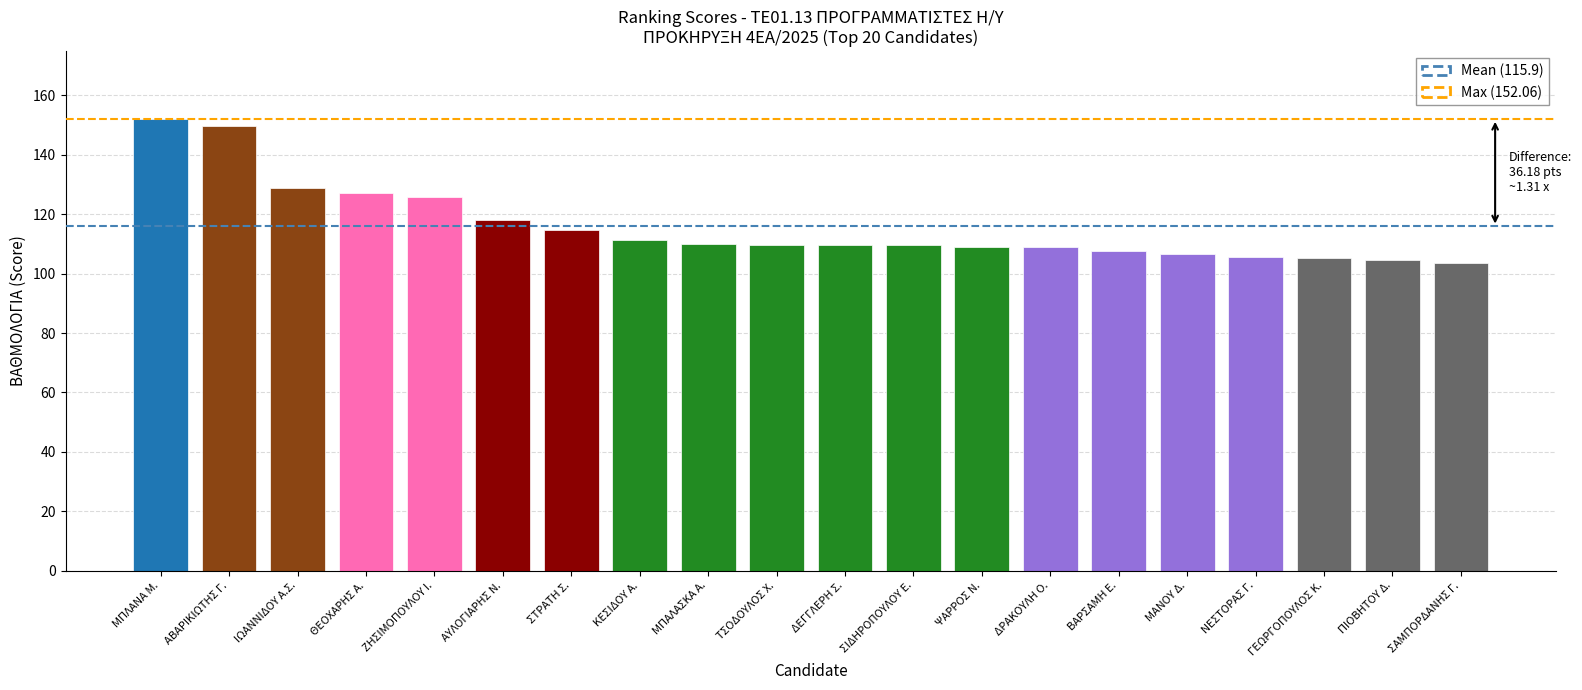

What value does the data have at ΚΕΣΙΔΟΥ Α.?

111.2